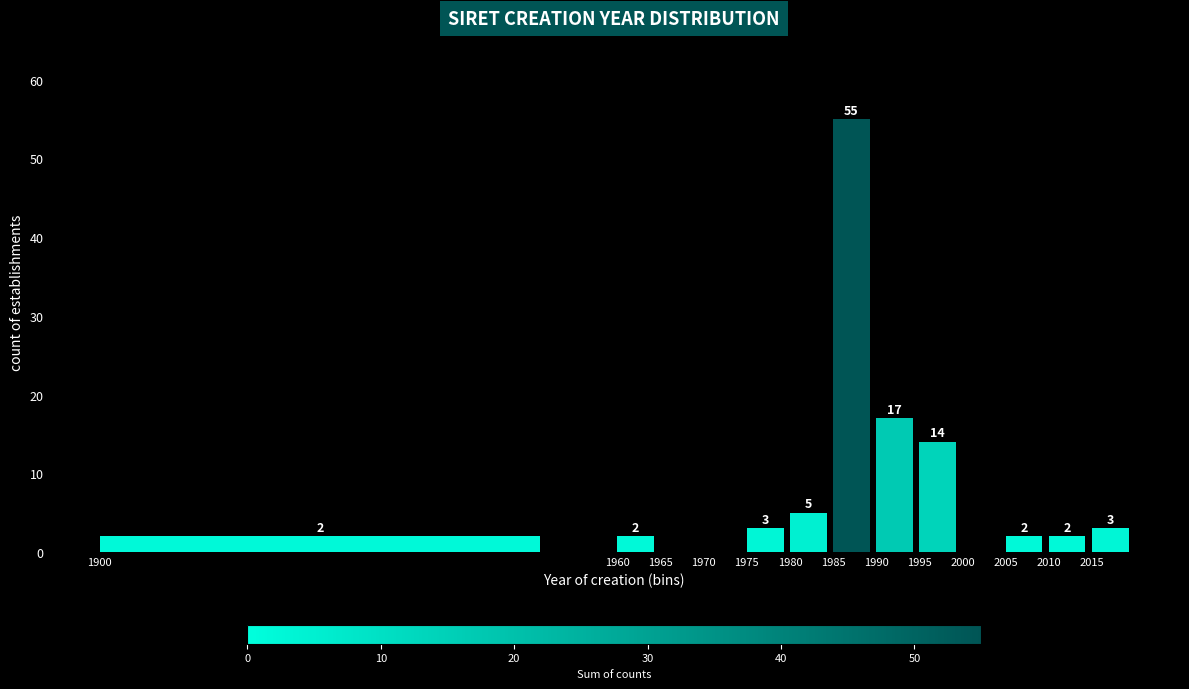

Which range on the x-axis has the tallest bar?

1985 to 1990